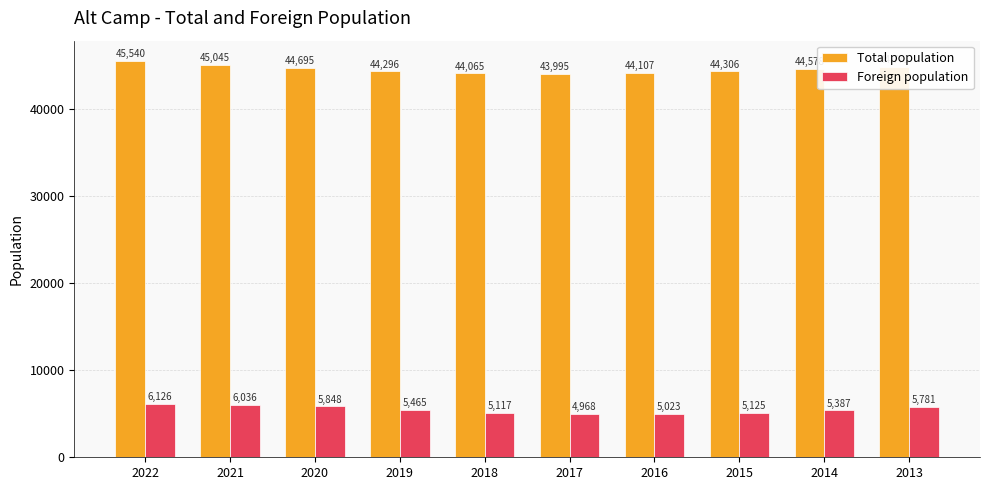

At which category is the sum across all series the highest?

2022